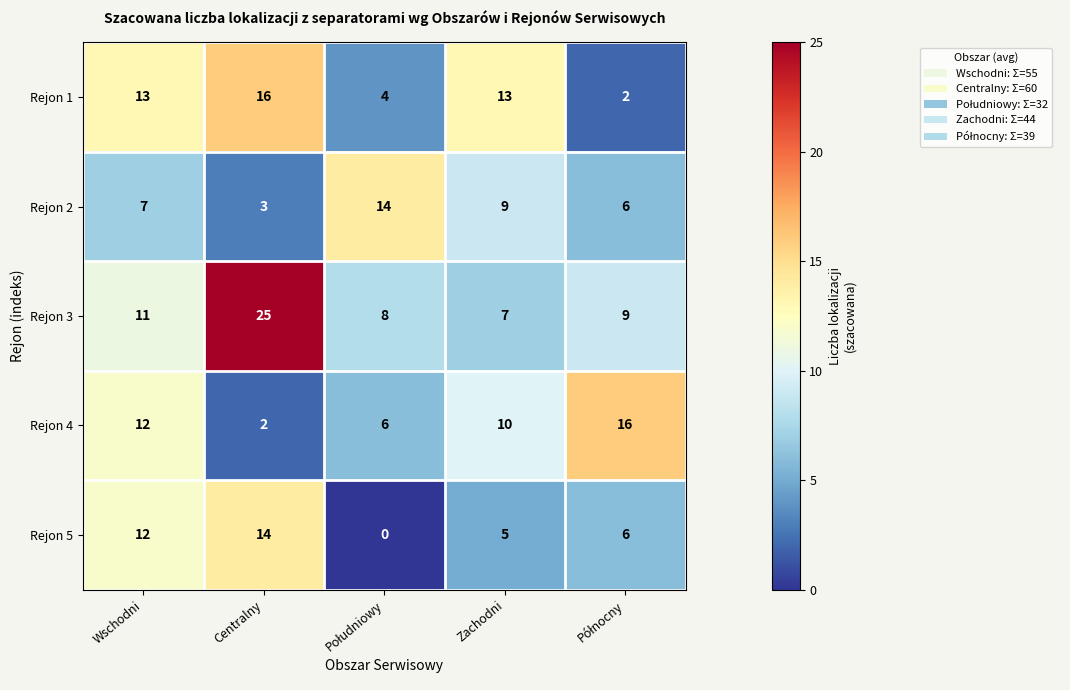

At Centralny, list the series in order from largest to smallest.

Rejon 3, Rejon 1, Rejon 5, Rejon 2, Rejon 4